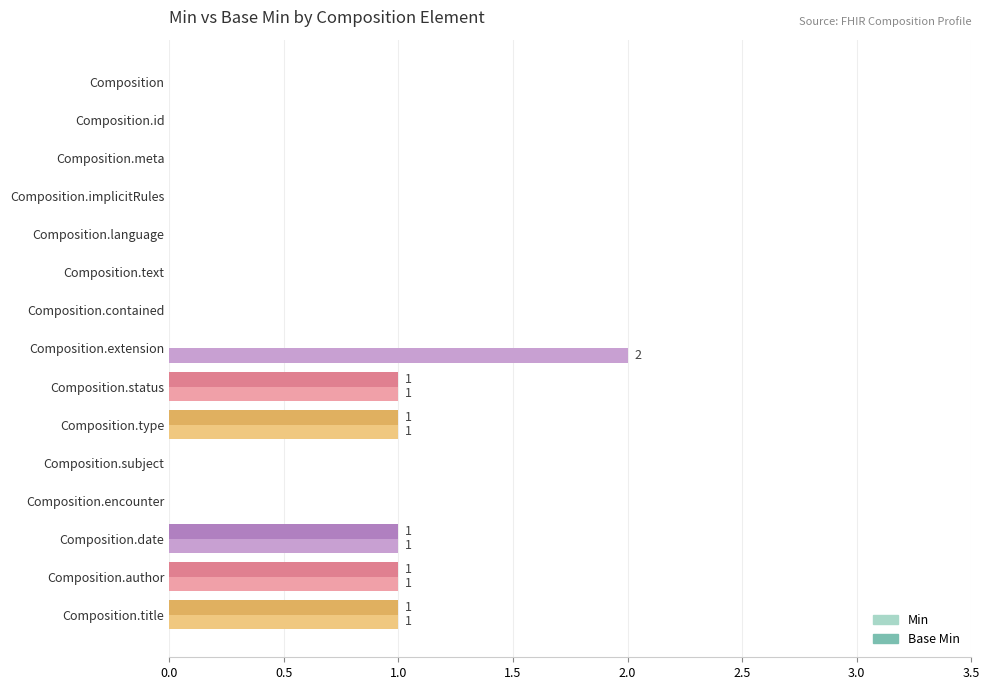

What is the sum of all Min values?

7